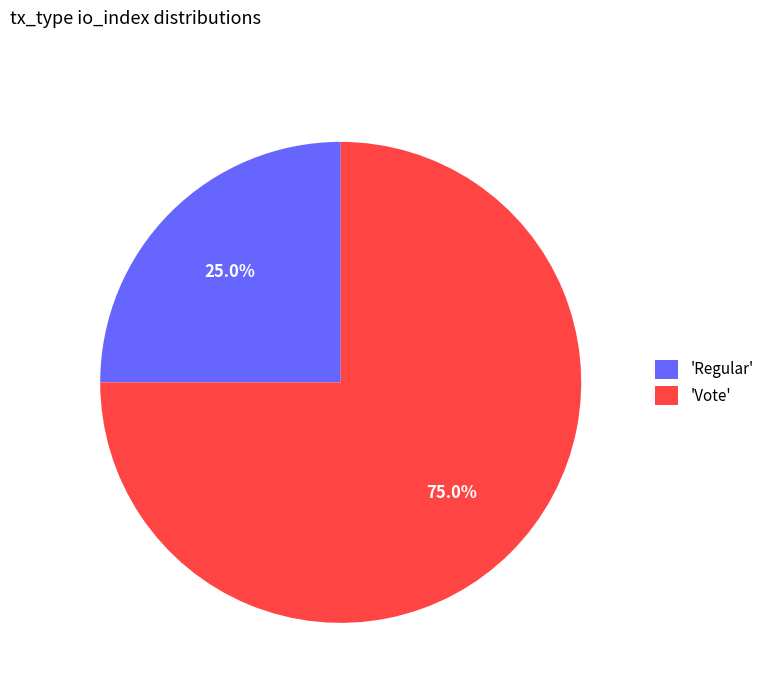

Does any single category account for the majority?

Yes